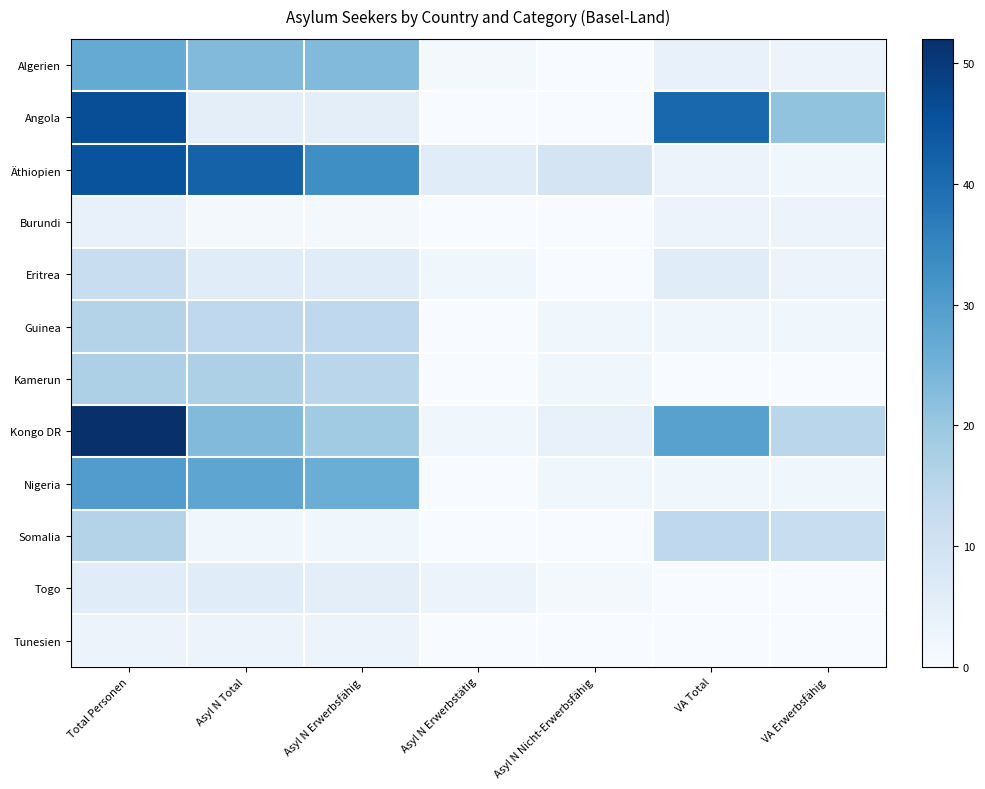

Reading left to right, list all the values displayed in this chart.

Algerien: Total Personen=27	Asyl N Total=23	Asyl N Erwerbsfähig=23	Asyl N Erwerbstätig=1	Asyl N Nicht-Erwerbsfähig=0	VA Total=4	VA Erwerbsfähig=3
Angola: Total Personen=46	Asyl N Total=5	Asyl N Erwerbsfähig=5	Asyl N Erwerbstätig=0	Asyl N Nicht-Erwerbsfähig=0	VA Total=41	VA Erwerbsfähig=21
Äthiopien: Total Personen=45	Asyl N Total=42	Asyl N Erwerbsfähig=33	Asyl N Erwerbstätig=6	Asyl N Nicht-Erwerbsfähig=9	VA Total=3	VA Erwerbsfähig=2
Burundi: Total Personen=4	Asyl N Total=1	Asyl N Erwerbsfähig=1	Asyl N Erwerbstätig=0	Asyl N Nicht-Erwerbsfähig=0	VA Total=3	VA Erwerbsfähig=3
Eritrea: Total Personen=12	Asyl N Total=6	Asyl N Erwerbsfähig=6	Asyl N Erwerbstätig=2	Asyl N Nicht-Erwerbsfähig=0	VA Total=6	VA Erwerbsfähig=3
Guinea: Total Personen=16	Asyl N Total=14	Asyl N Erwerbsfähig=14	Asyl N Erwerbstätig=0	Asyl N Nicht-Erwerbsfähig=2	VA Total=2	VA Erwerbsfähig=2
Kamerun: Total Personen=17	Asyl N Total=17	Asyl N Erwerbsfähig=15	Asyl N Erwerbstätig=0	Asyl N Nicht-Erwerbsfähig=2	VA Total=0	VA Erwerbsfähig=0
Kongo DR: Total Personen=52	Asyl N Total=23	Asyl N Erwerbsfähig=19	Asyl N Erwerbstätig=2	Asyl N Nicht-Erwerbsfähig=4	VA Total=29	VA Erwerbsfähig=15
Nigeria: Total Personen=30	Asyl N Total=28	Asyl N Erwerbsfähig=26	Asyl N Erwerbstätig=0	Asyl N Nicht-Erwerbsfähig=2	VA Total=2	VA Erwerbsfähig=2
Somalia: Total Personen=16	Asyl N Total=2	Asyl N Erwerbsfähig=2	Asyl N Erwerbstätig=0	Asyl N Nicht-Erwerbsfähig=0	VA Total=14	VA Erwerbsfähig=12
Togo: Total Personen=6	Asyl N Total=6	Asyl N Erwerbsfähig=5	Asyl N Erwerbstätig=3	Asyl N Nicht-Erwerbsfähig=1	VA Total=0	VA Erwerbsfähig=0
Tunesien: Total Personen=3	Asyl N Total=3	Asyl N Erwerbsfähig=3	Asyl N Erwerbstätig=0	Asyl N Nicht-Erwerbsfähig=0	VA Total=0	VA Erwerbsfähig=0